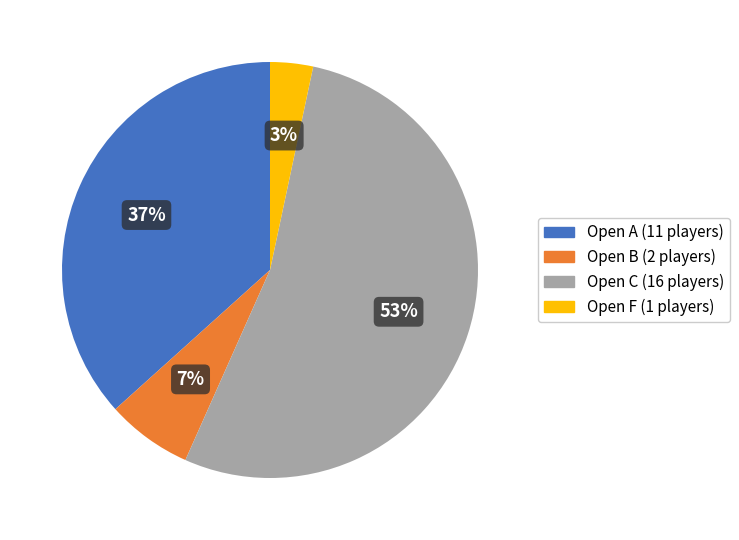

What percentage is the Open F slice, to the nearest percent?

3%